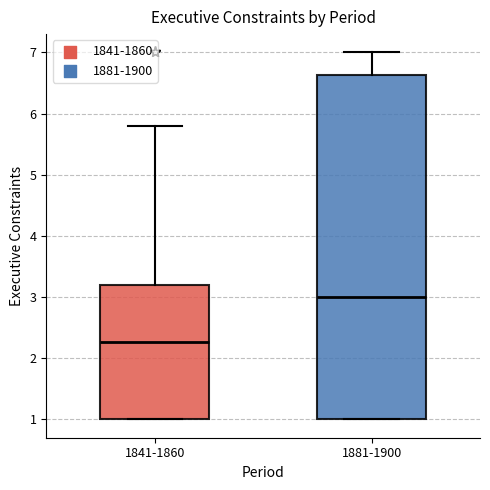

Where does the upper whisker of the box for 1841-1860 end on the y-axis? The values are not printed on the chart, so give them approximately, as read against the axis.

5.8